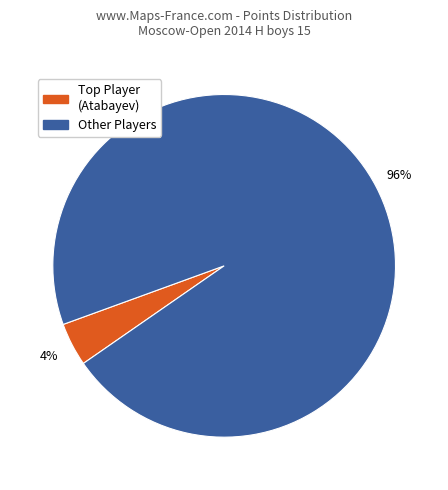

To the nearest percent, what is the average slice percentage?

50%